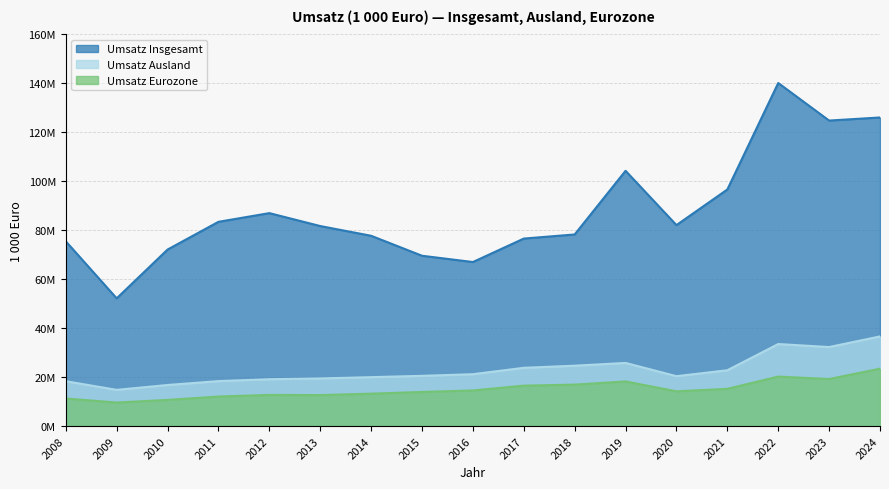

Between 2013 and 2023, which is larger?

2023